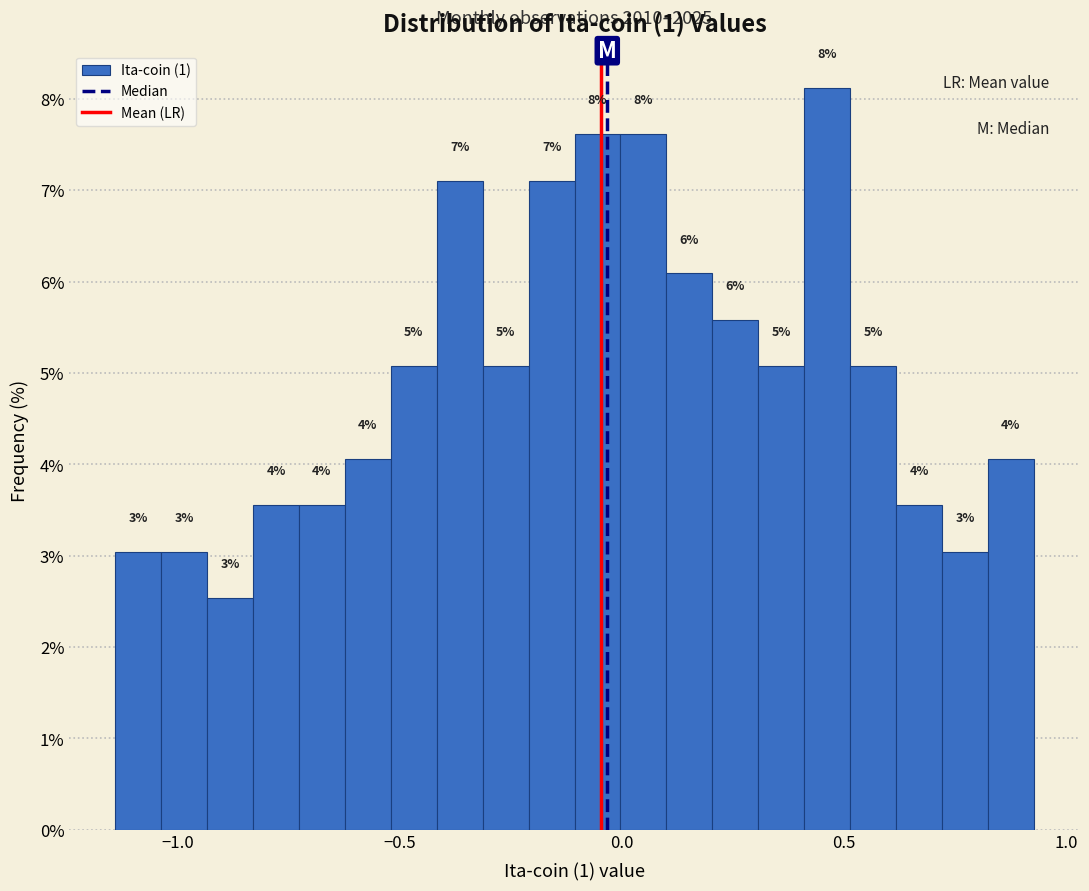

Read against the x-axis, roughly where is the centre of the tallest bar?

0.45